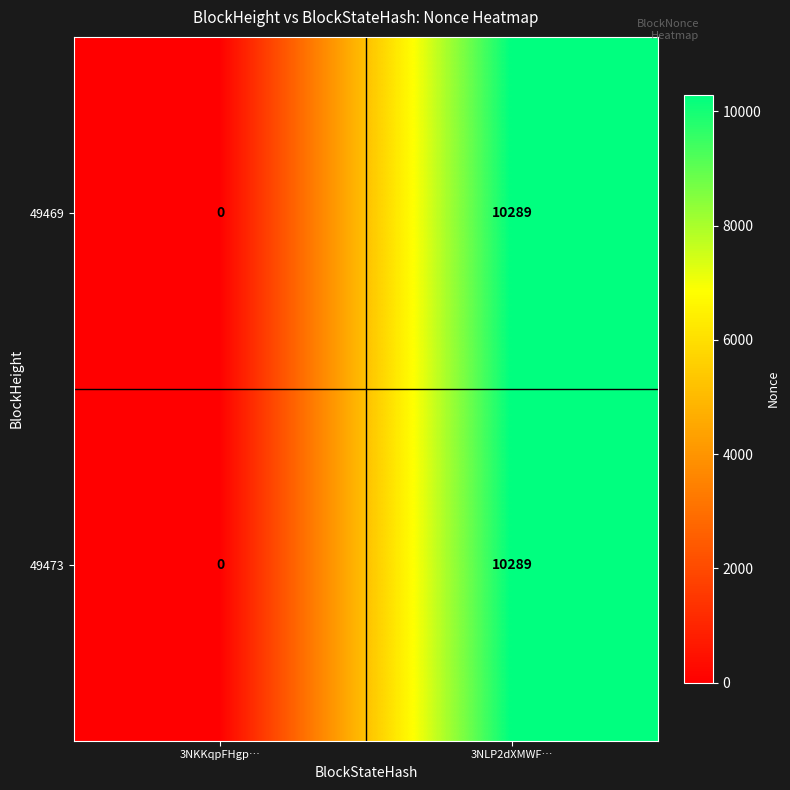

What is the sum of the 49473 values at 3NKKqpFHgp… and 3NLP2dXMWF…?

10289